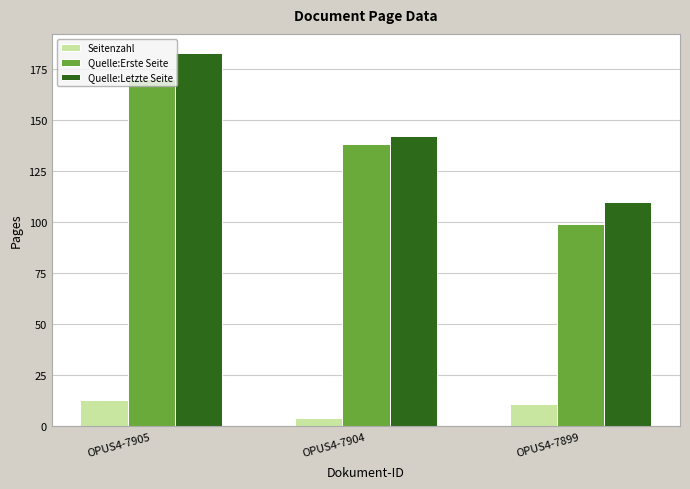

How many Quelle:Erste Seite values are between 99 and 170?

3